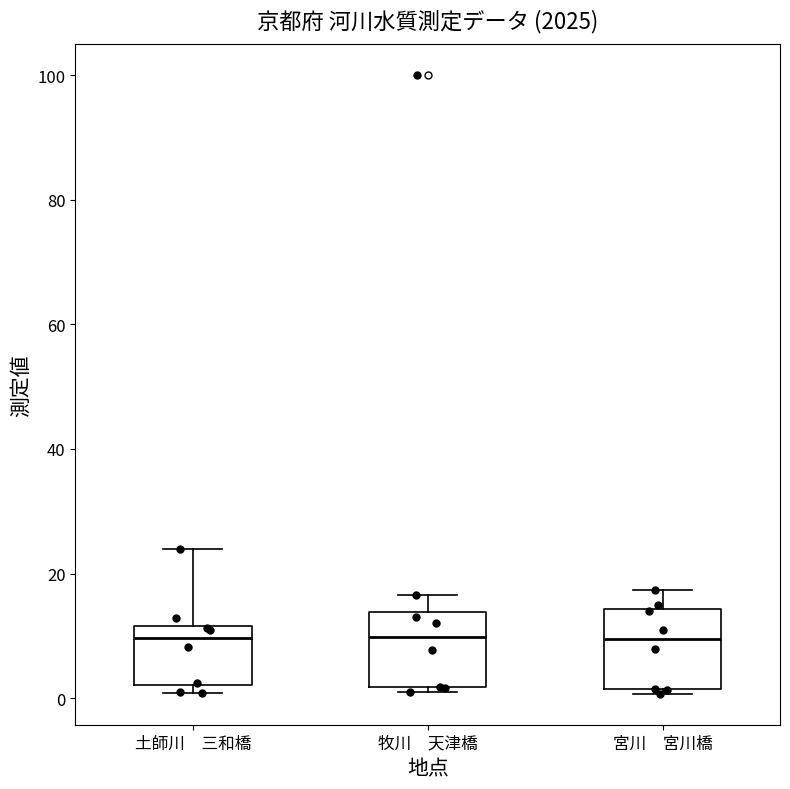

Reading left to right, read every box against the y-axis: the position of its median line, the range the box covers, and the ends of its whiskers. The values are not printed on the chart, so give them approximately, as read against the axis.

土師川 三和橋: median 10, box 2 to 12, whiskers 0 to 24
牧川 天津橋: median 10, box 2 to 14, whiskers 2 (just below the box's lower edge) to 16
宮川 宮川橋: median 10, box 2 to 14, whiskers 0 to 18